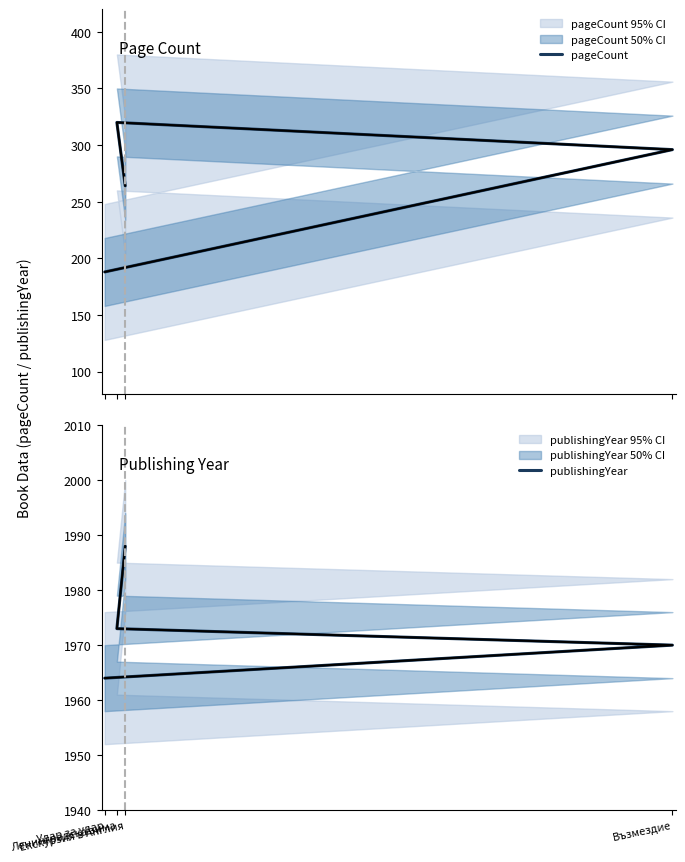

Rank the series at Удар за удар from highest to lowest value.

publishingYear, pageCount